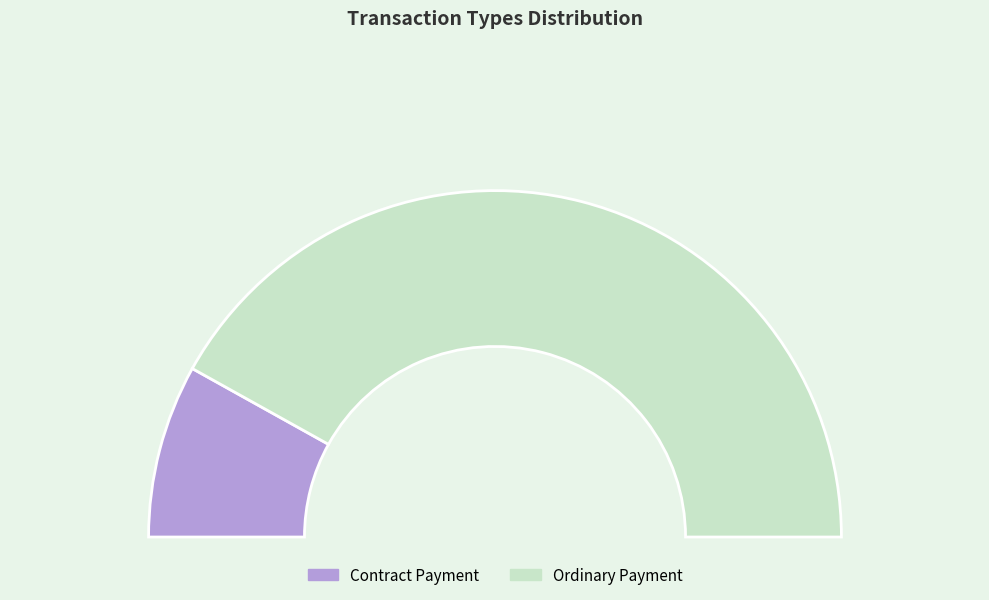

How many segments does this pie chart have?

2